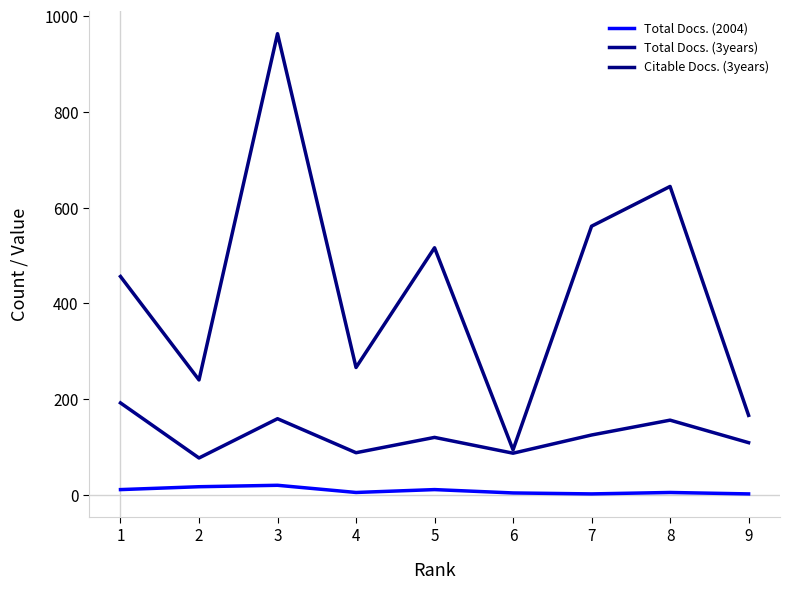

Where is Total Docs. (3years) nearest to the value 134?

7